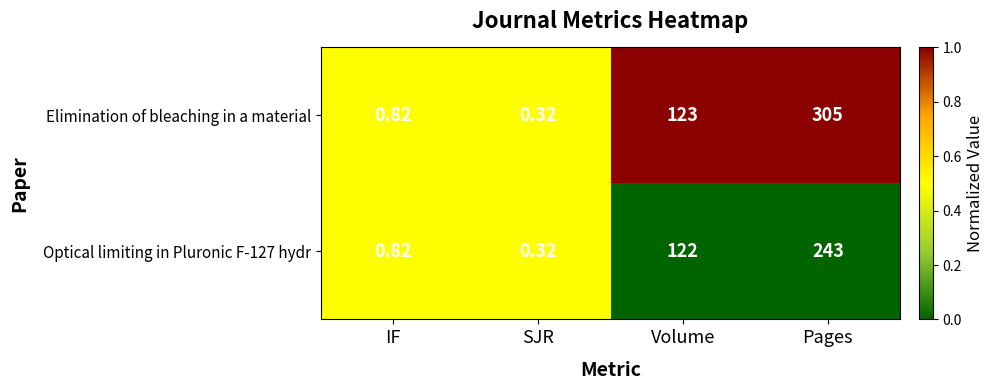

Count the number of data series in this chart.

2